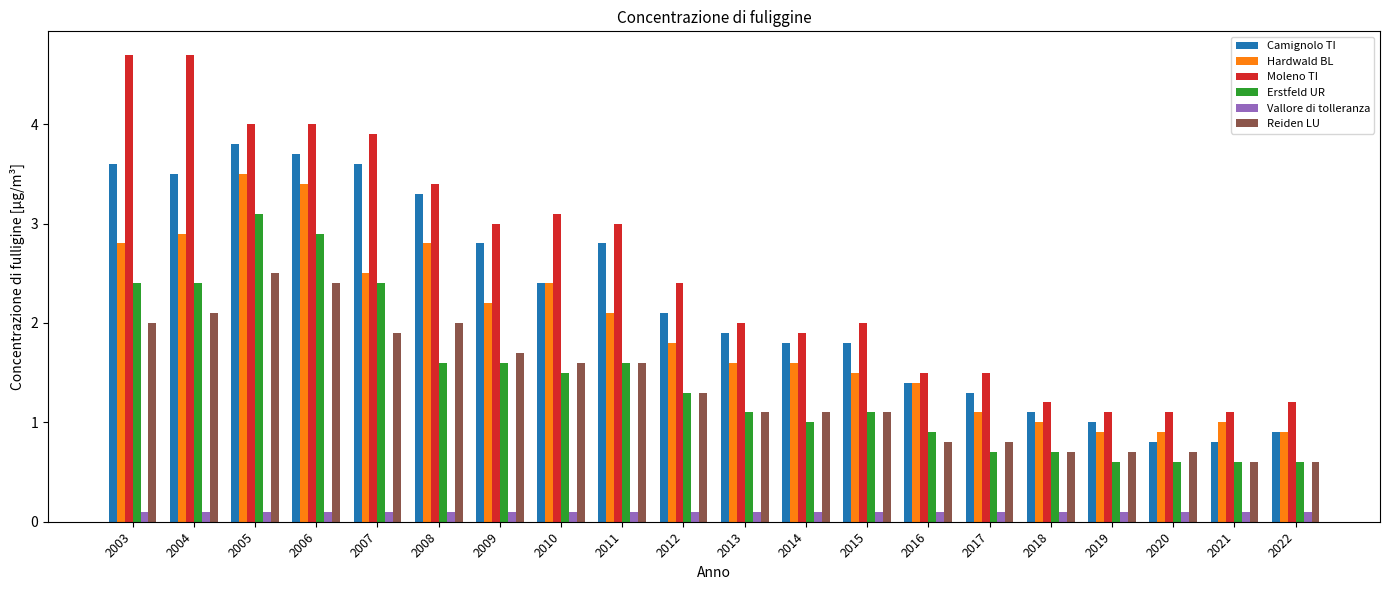

What is the difference between the Erstfeld UR values at 2018 and 2013?

0.4